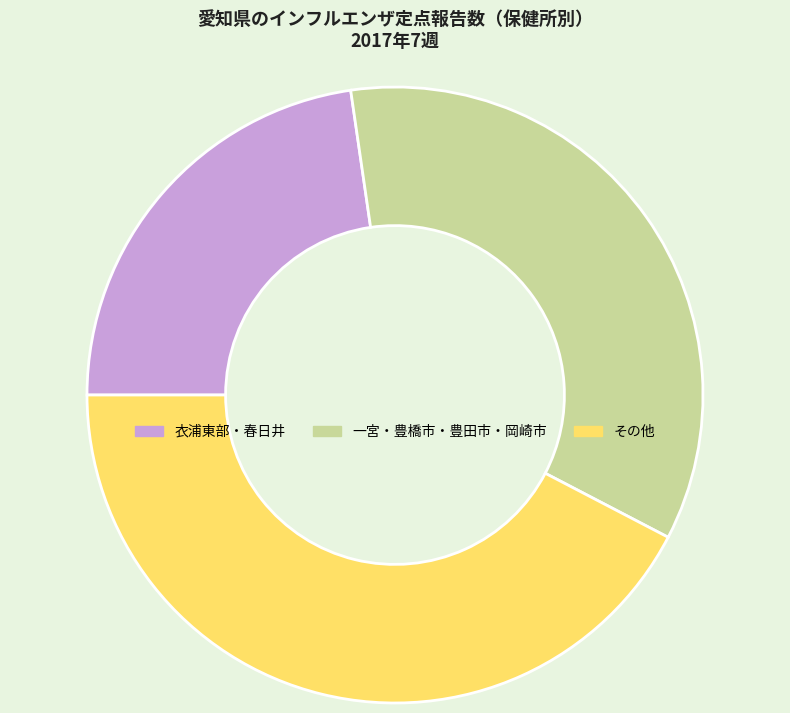

What is the largest slice in the pie chart?

その他